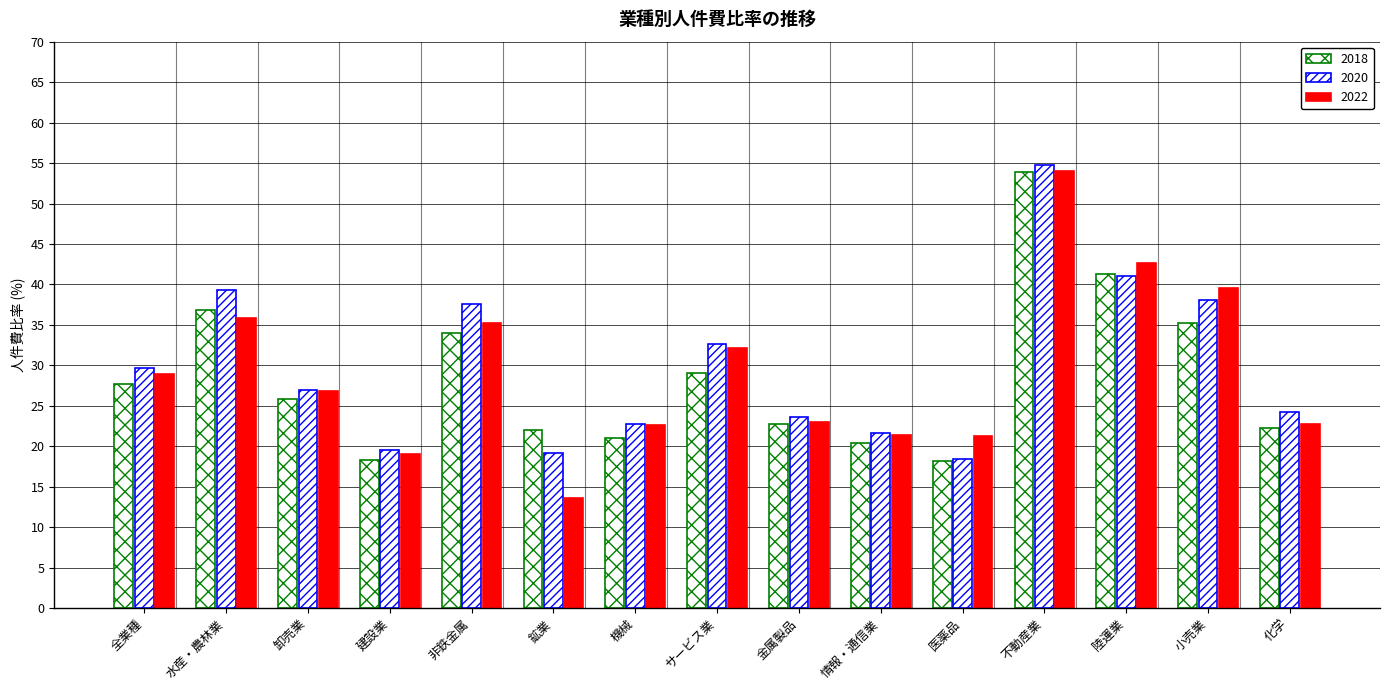

What is the lowest value of the 2022 series?

13.6